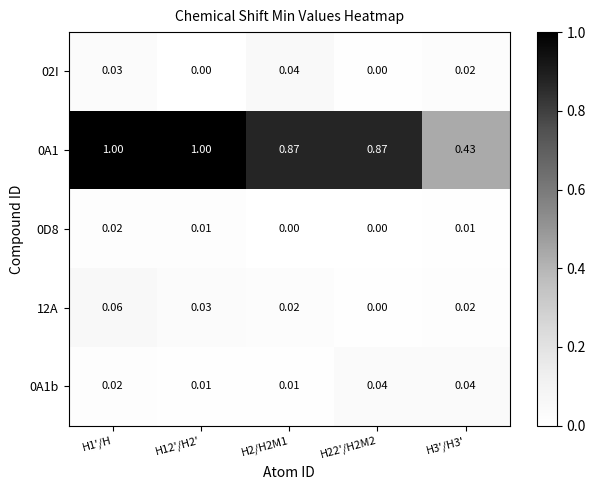

How many data points does each series have?

5